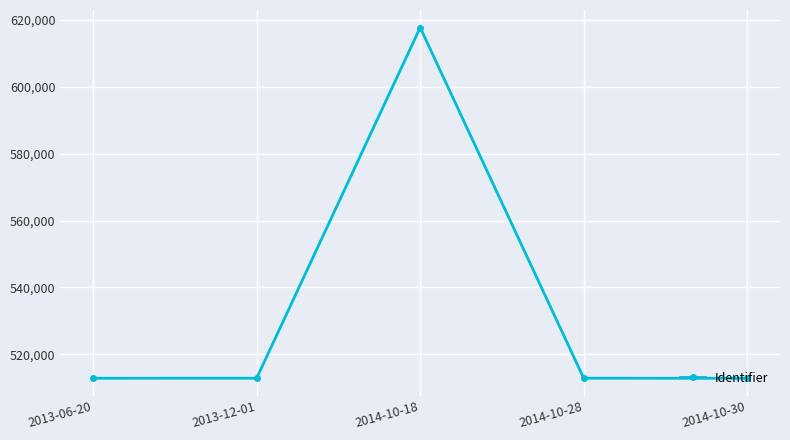

What is the change in value from 2014-10-18 to 2014-10-30?

-104942